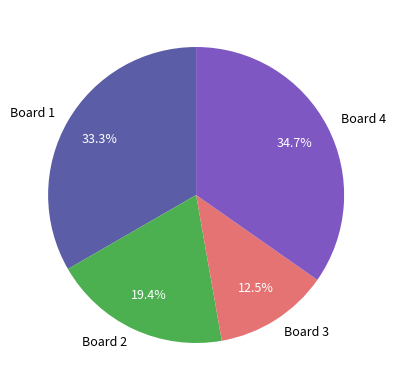

Rank the categories by value from highest to lowest.

Board 4, Board 1, Board 2, Board 3